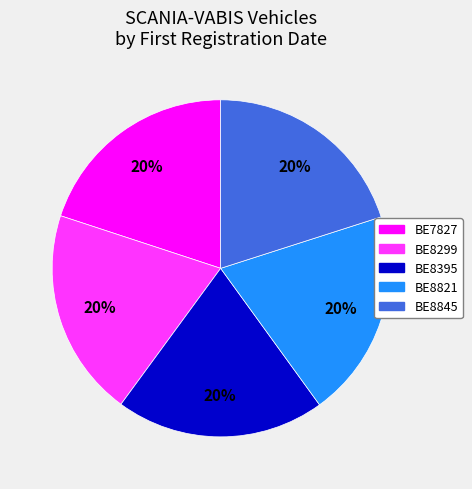

Does BE7827 account for over 50% of the chart?

No